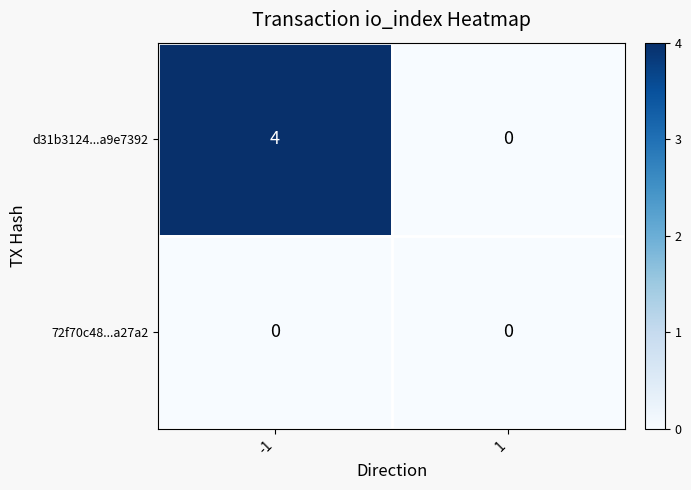

Rank the series by their average value, from highest to lowest.

d31b3124...a9e7392, 72f70c48...a27a2